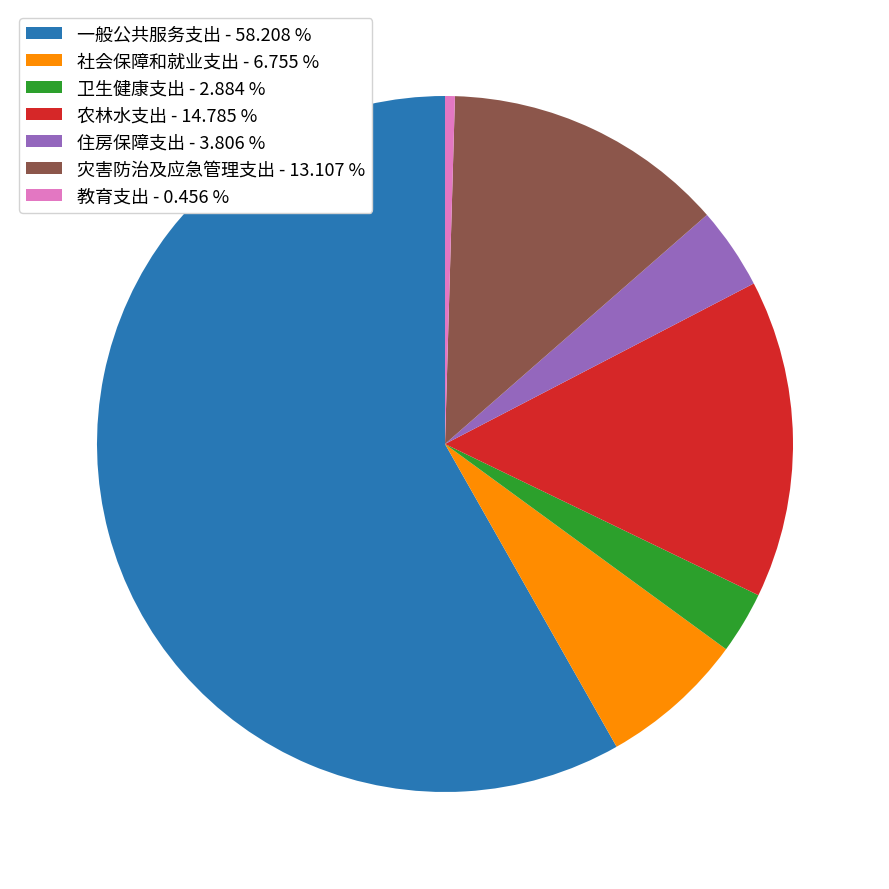

Which category has the biggest portion of the pie?

一般公共服务支出